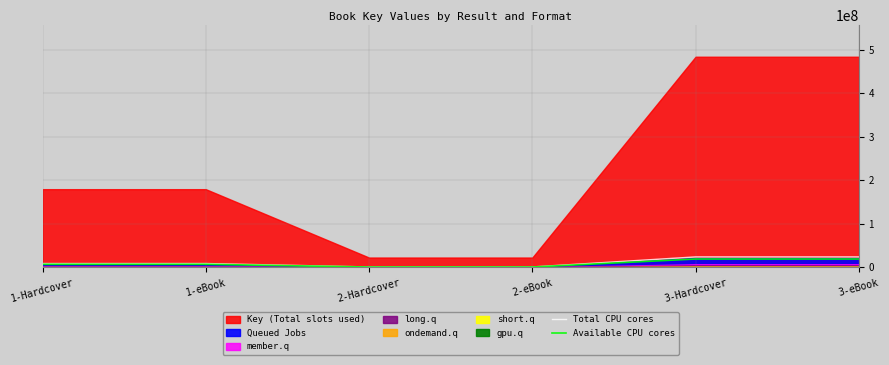

Where does the Available CPU cores series first go above 7192885?

1-Hardcover